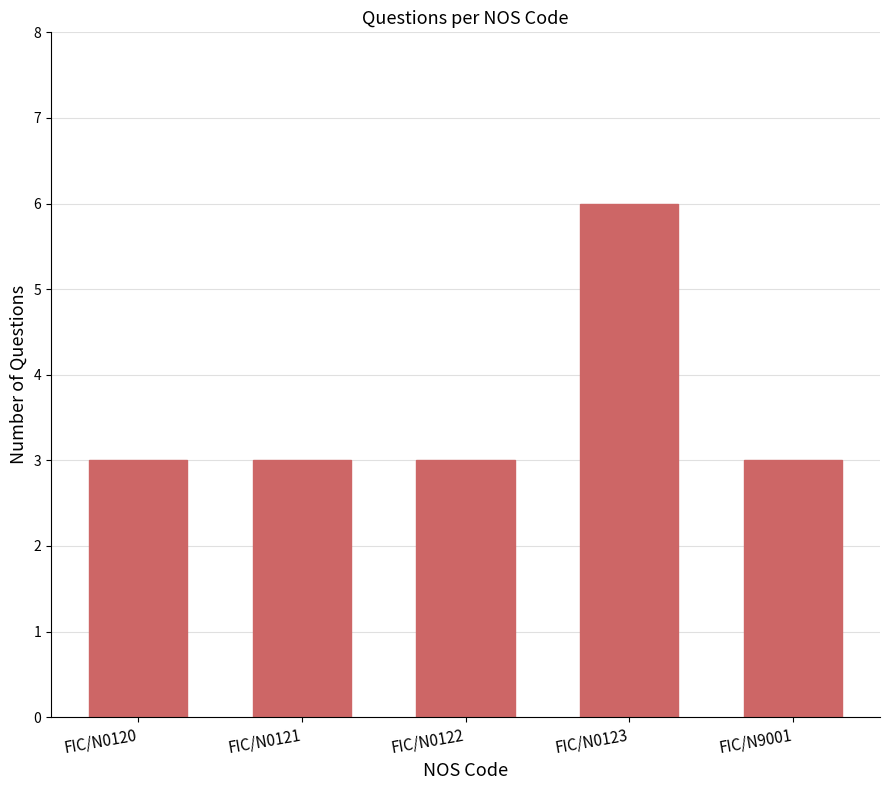

How many categories are shown in the chart?

5